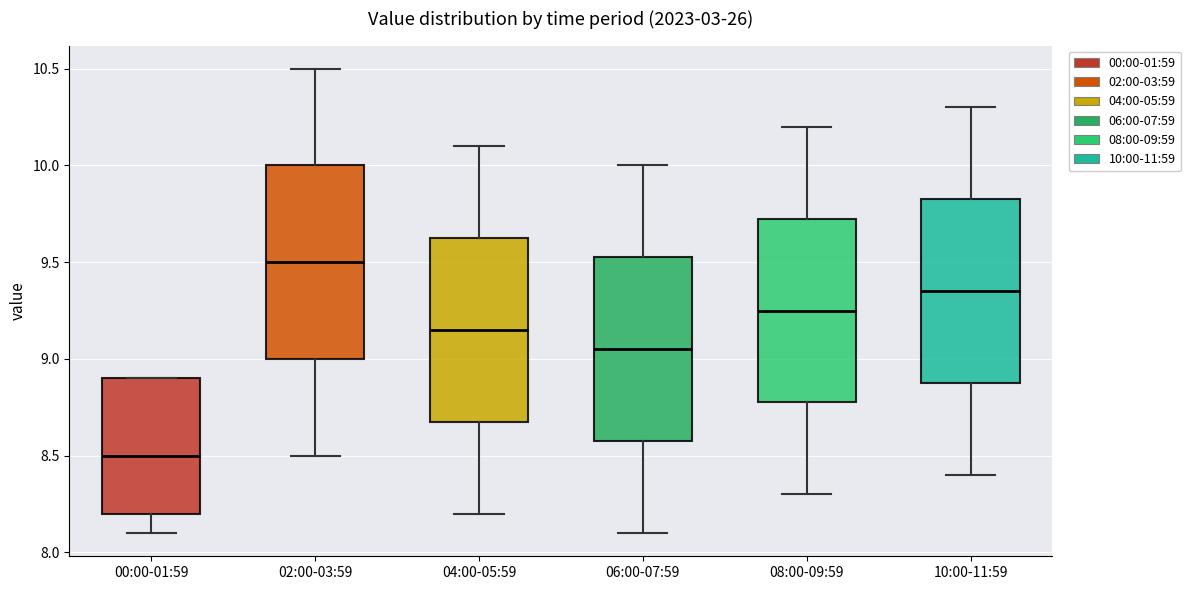

Reading left to right, transcribe this box plot: for each box, give where its median line is, the range the box spans, and where its two whiskers end, as read against the y-axis. The values are not printed on the chart, so give them approximately, as read against the axis.

00:00-01:59: median 8.50, box 8.20 to 8.90, whiskers 8.10 to 8.90
02:00-03:59: median 9.50, box 9.00 to 10.00, whiskers 8.50 to 10.50
04:00-05:59: median 9.15, box 8.70 to 9.65, whiskers 8.20 to 10.10
06:00-07:59: median 9.05, box 8.60 to 9.55, whiskers 8.10 to 10.00
08:00-09:59: median 9.25, box 8.80 to 9.75, whiskers 8.30 to 10.20
10:00-11:59: median 9.35, box 8.90 to 9.85, whiskers 8.40 to 10.30